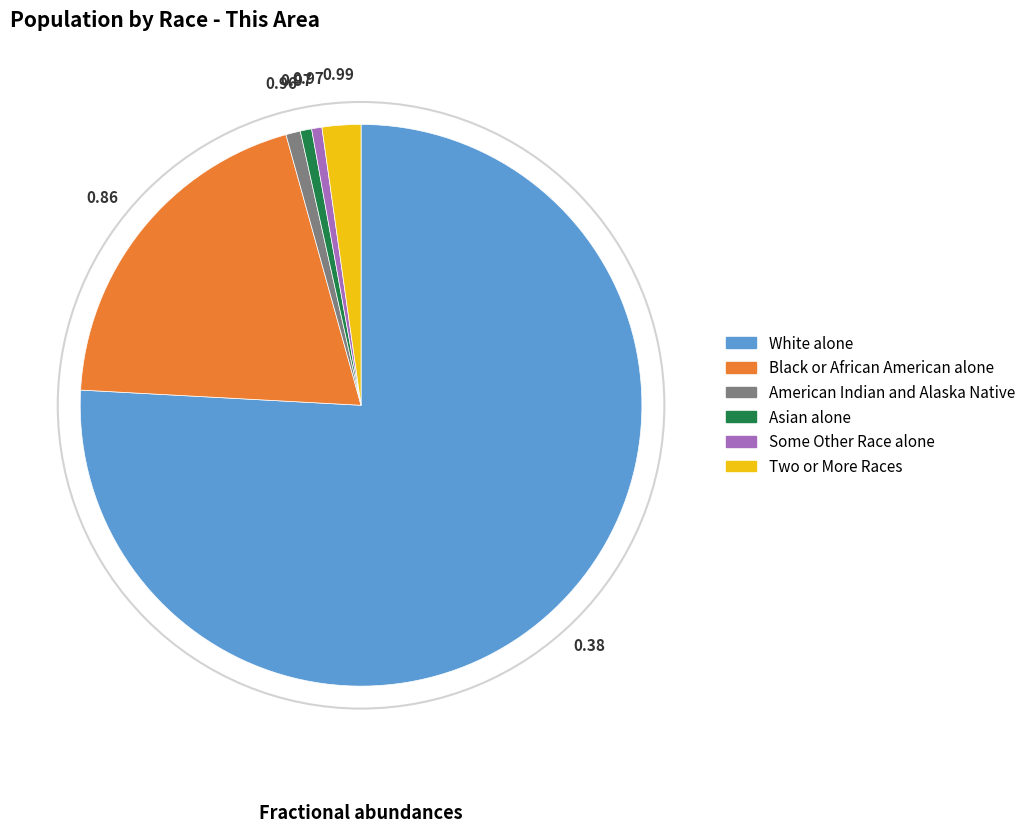

Which category has the biggest portion of the pie?

White alone